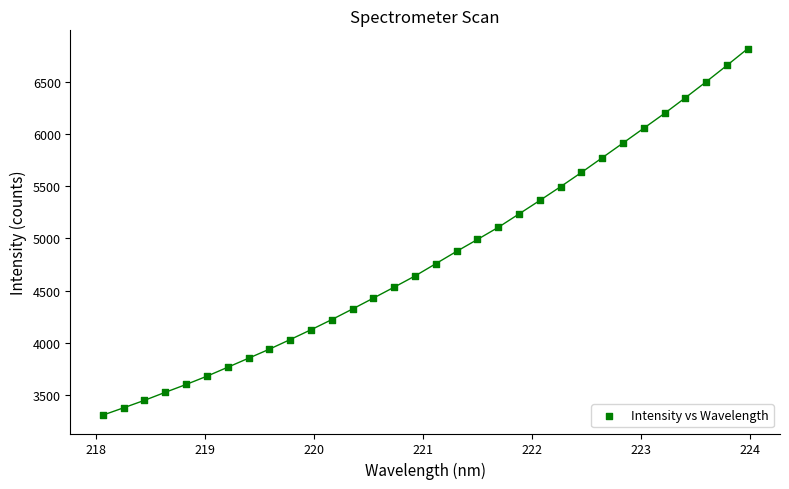

What is the range of X values (max minus min)?

5.9